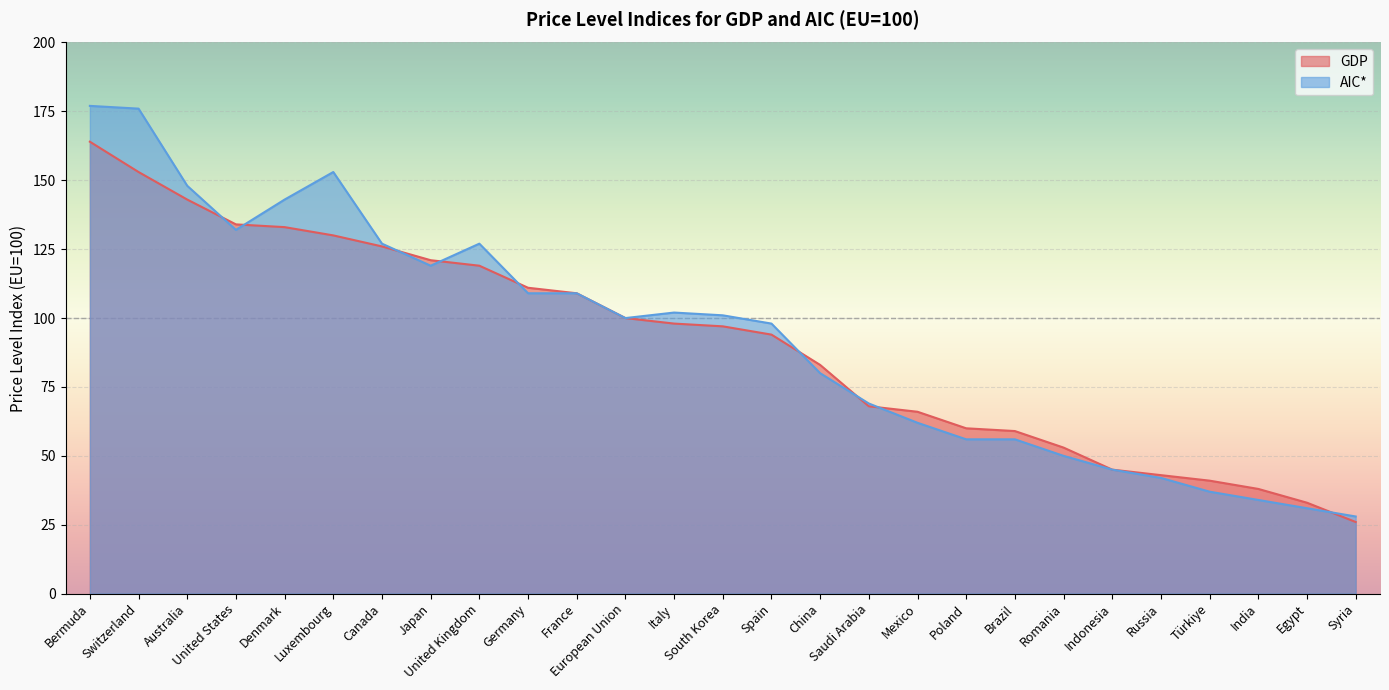

What is the value of the AIC point at the 23rd from the left?

42